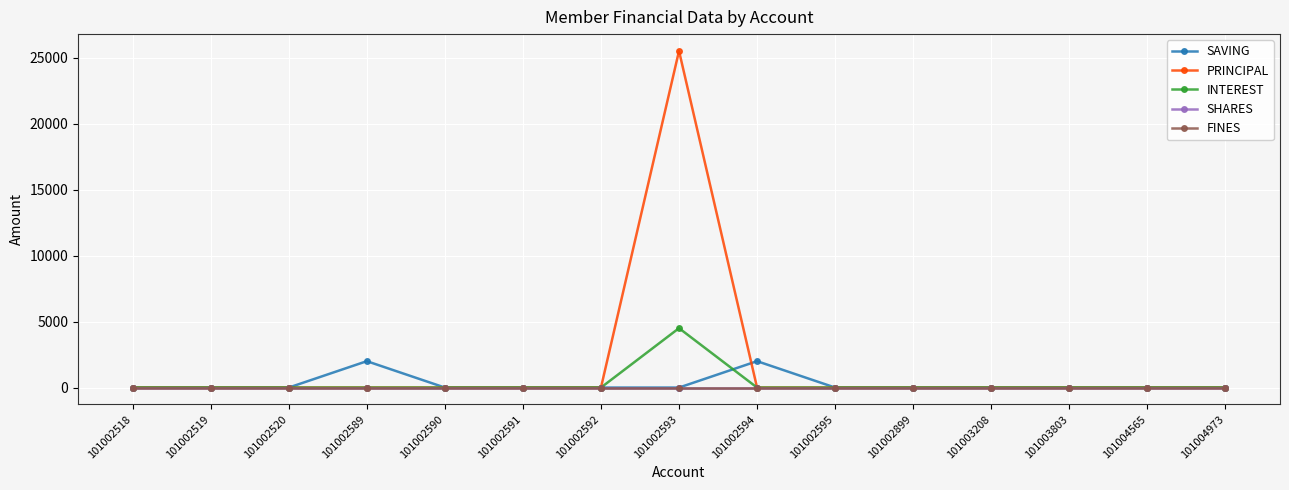

What is the difference between the maximum and minimum values in the INTEREST series?

4500